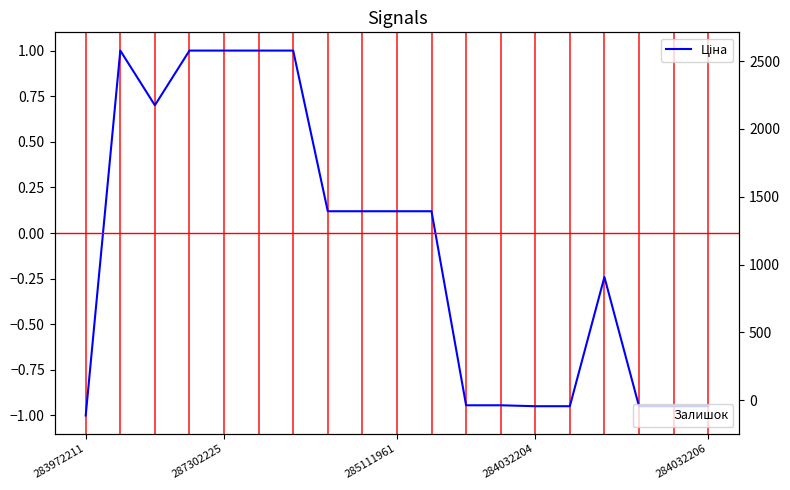

What is the average value?

-0.1